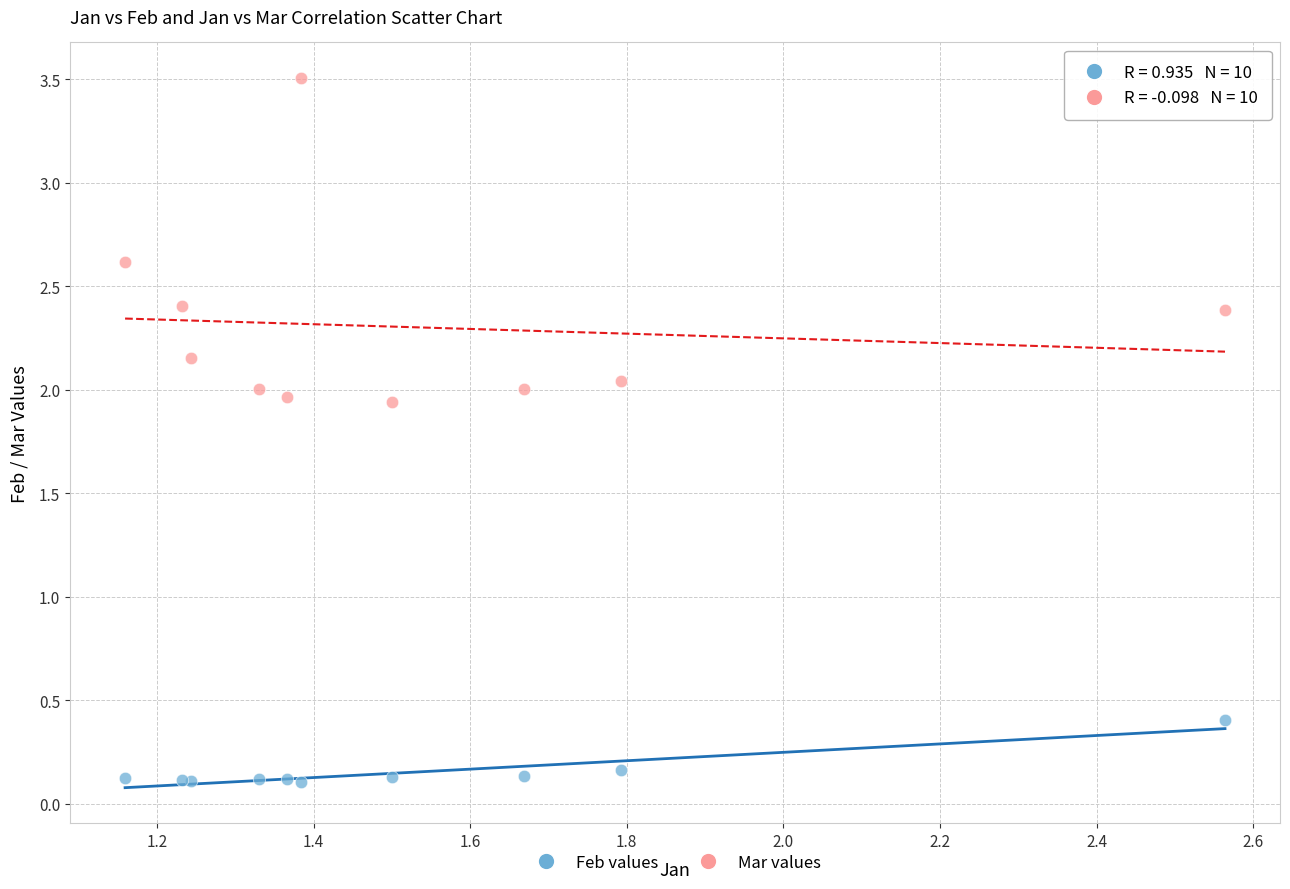

Across all series, what Y value is closest to 1?

0.4